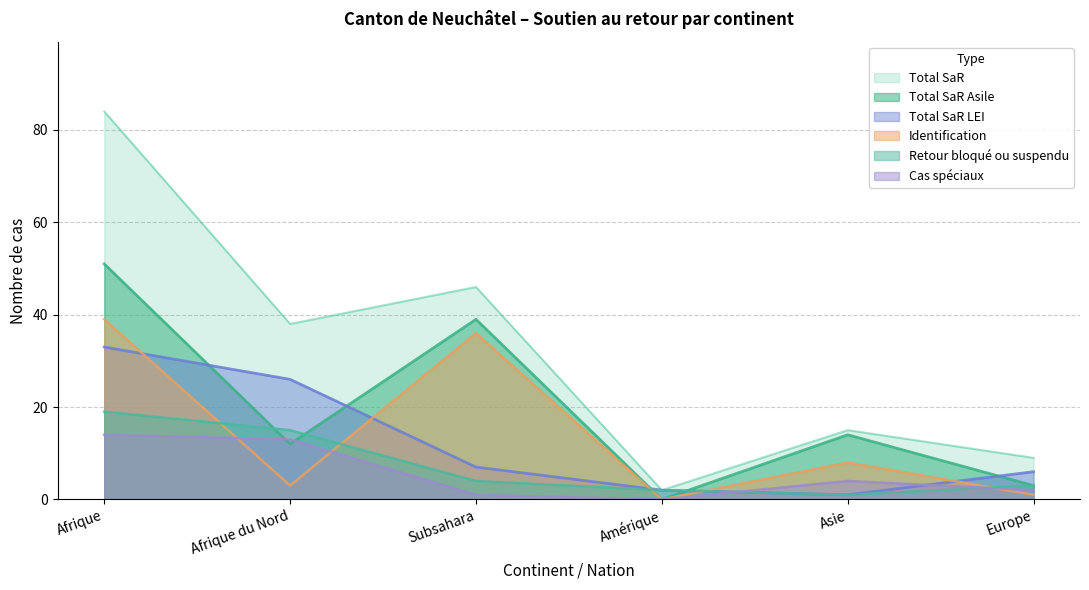

Between Subsahara and Amérique, which is larger?

Subsahara